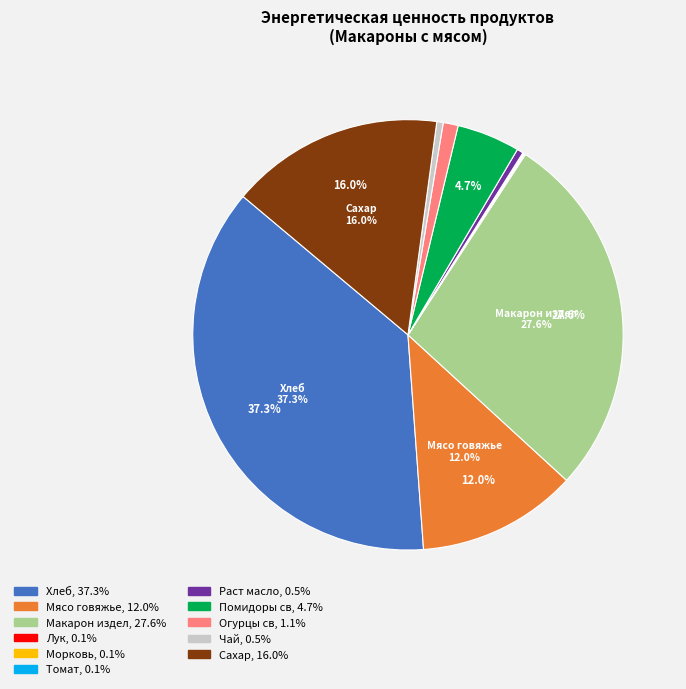

To the nearest percent, what is the average slice percentage?

9%